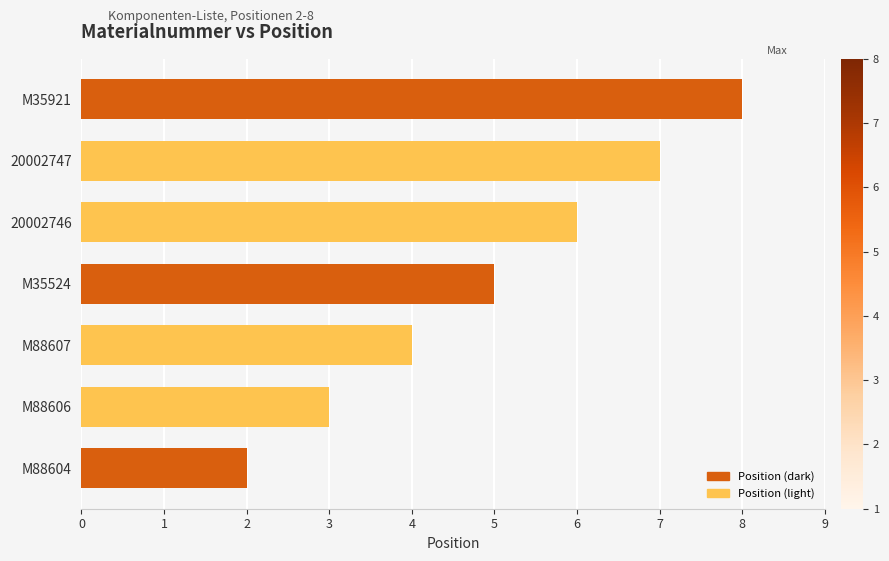

Which category has the highest value across all series?

M35921